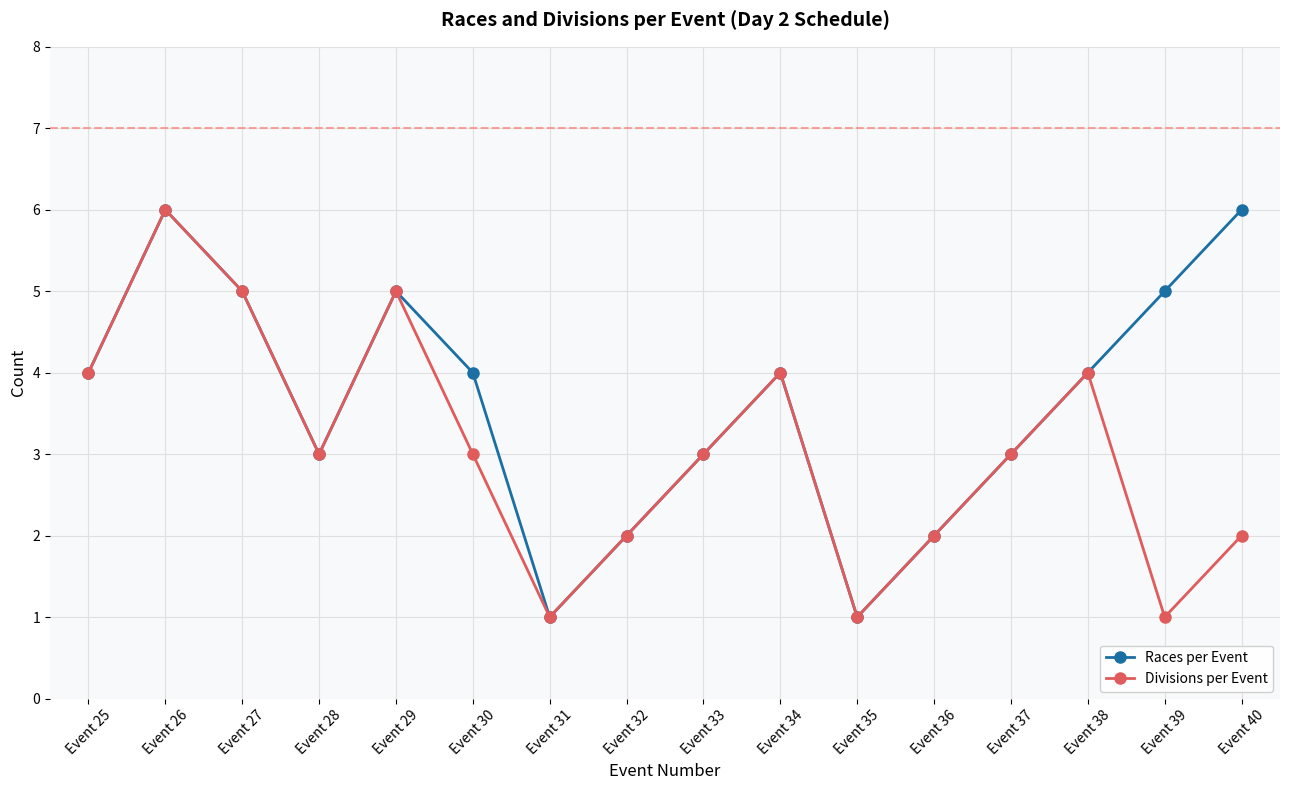

What is the greatest value displayed?

6